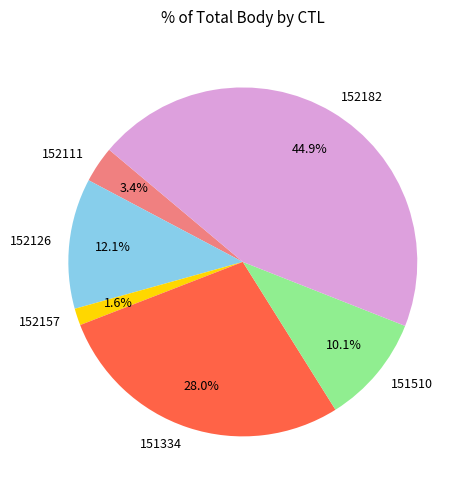

Is there a majority slice in this chart?

No